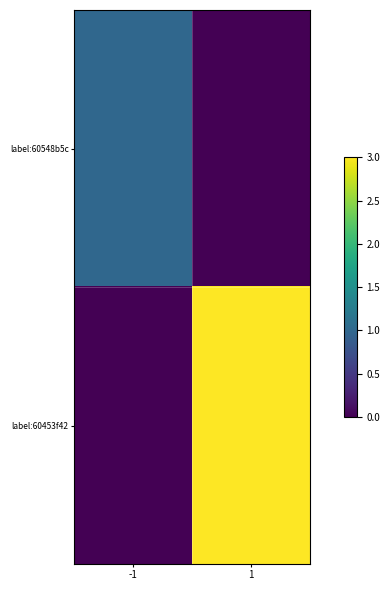

At which category is the sum across all series the highest?

1